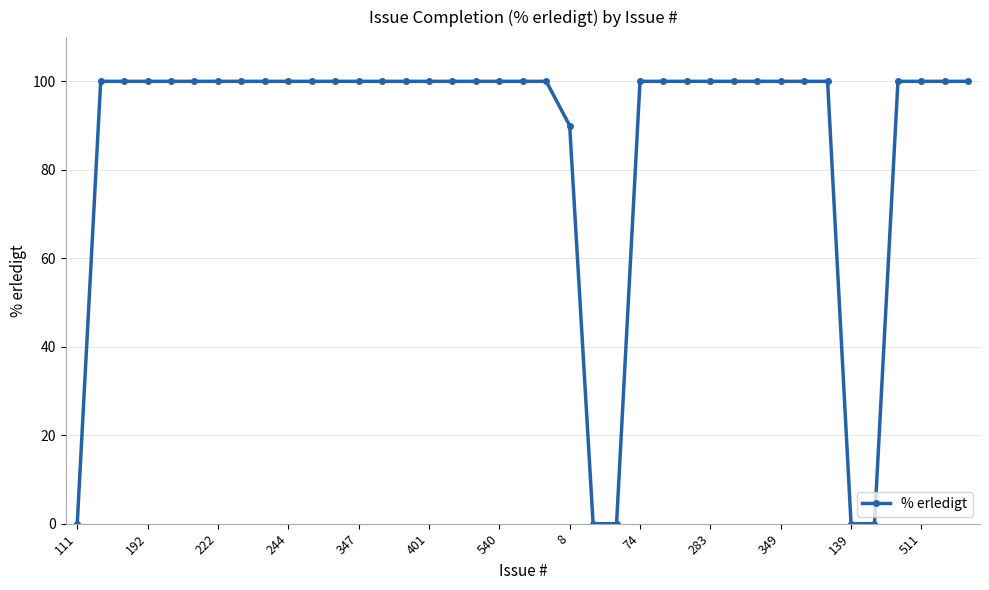

Does the chart have visible grid lines?

Yes